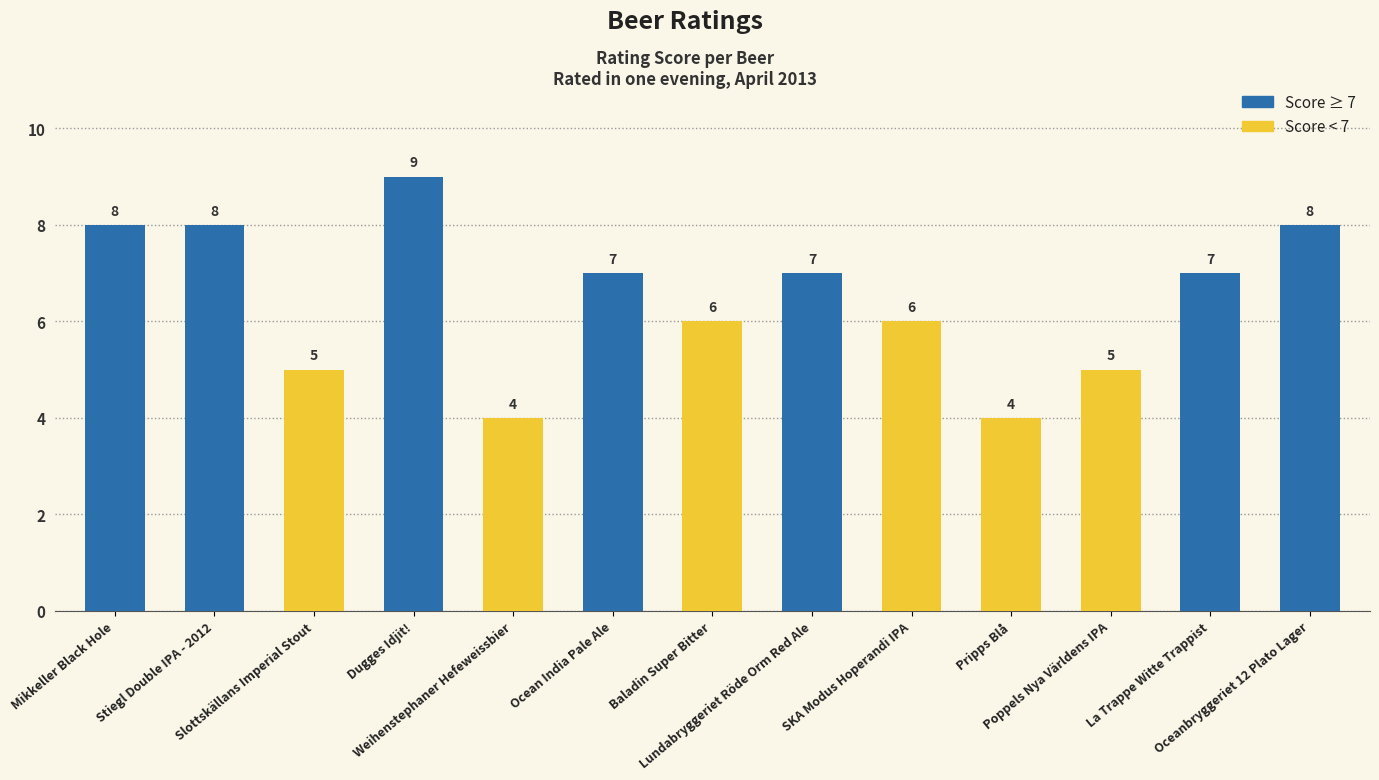

At which label does the data first exceed 7?

Mikkeller Black Hole